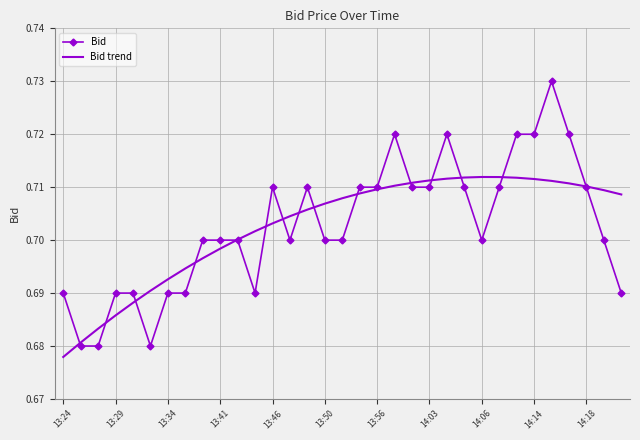

Which series has the largest range (max minus min)?

Bid